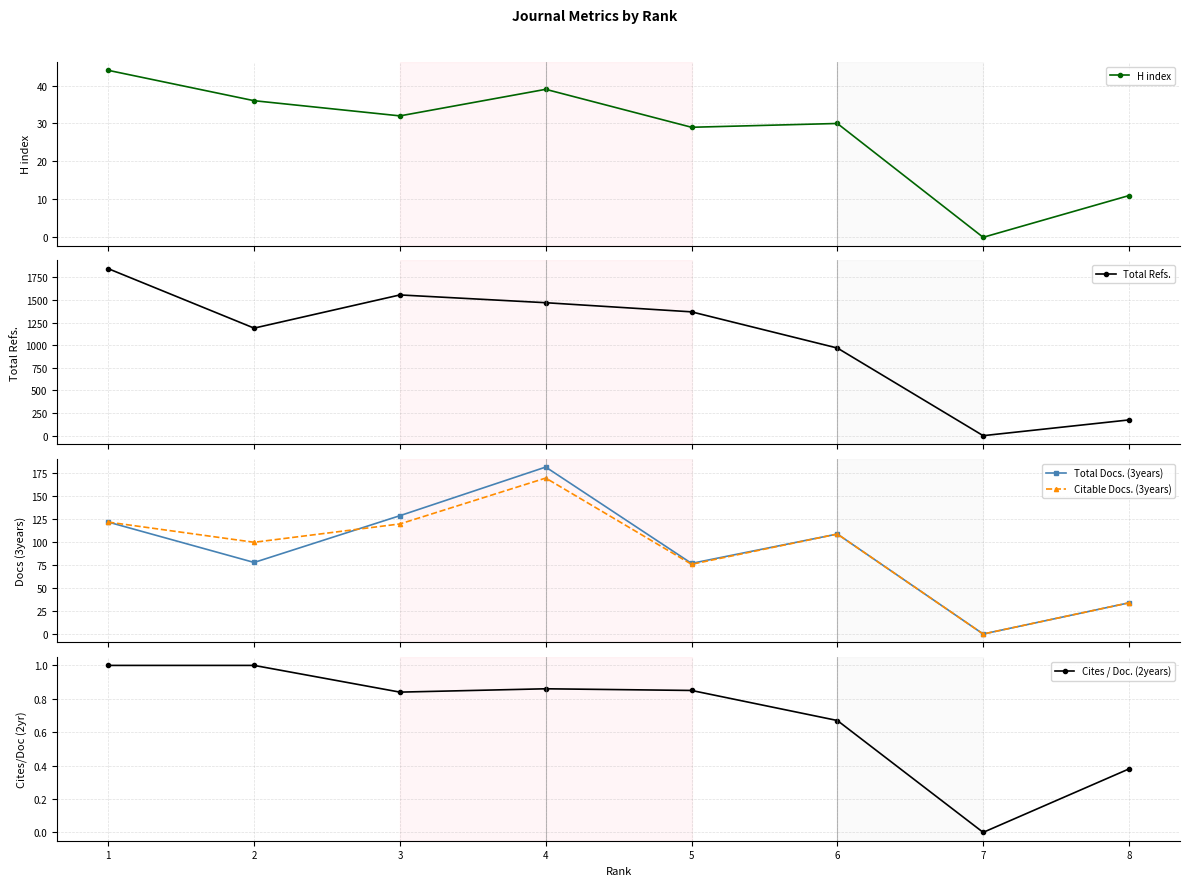

At how many categories does at least one series exceed 1309?

4